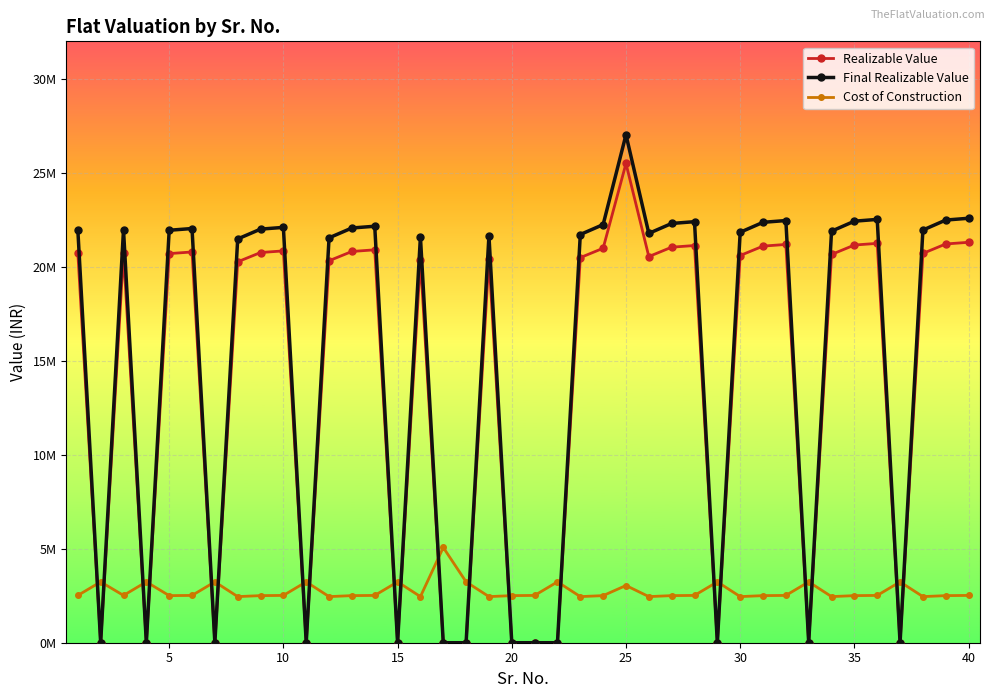

After their last crossing, which series has the higher values: Realizable Value or Cost of Construction?

Realizable Value